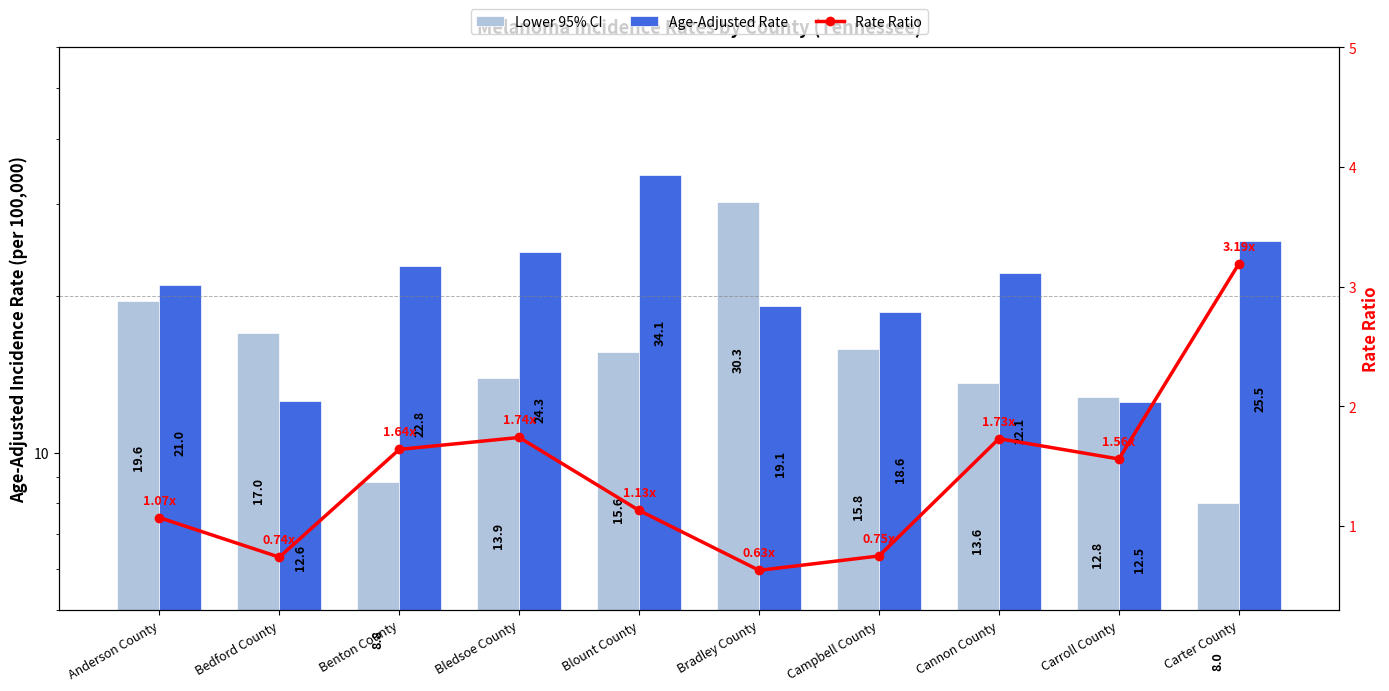

Which category has the lowest value in the Lower 95% CI series?

Carter County